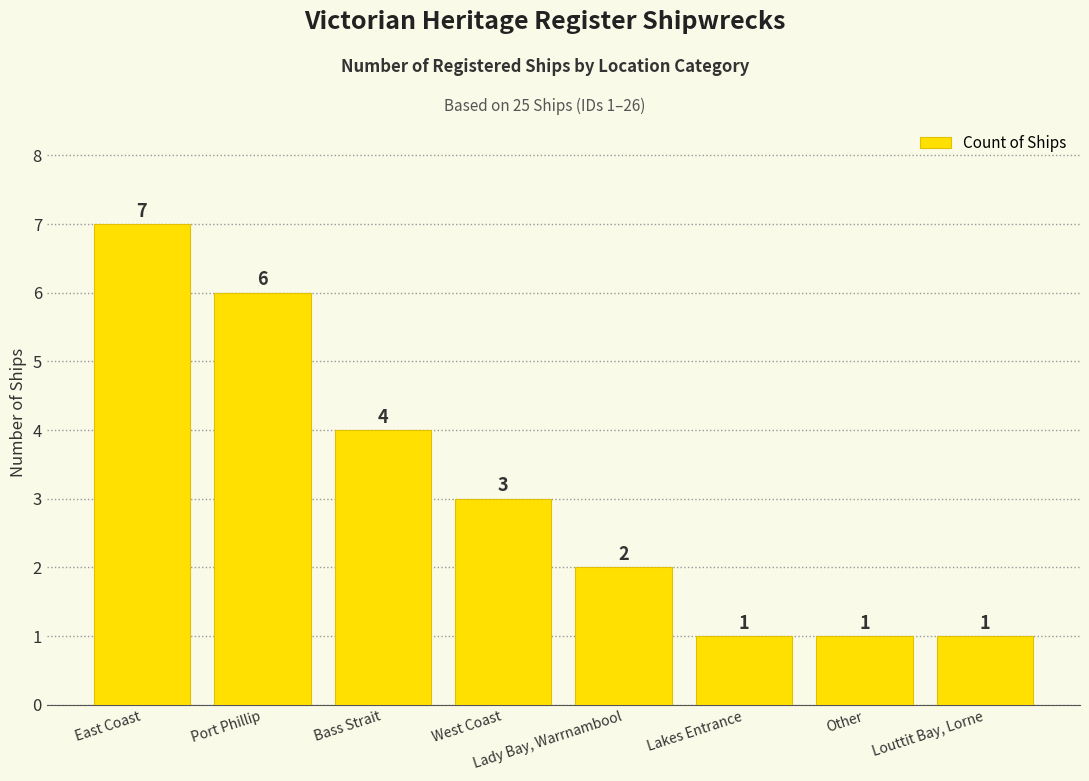

What is the difference between the maximum and minimum values?

6